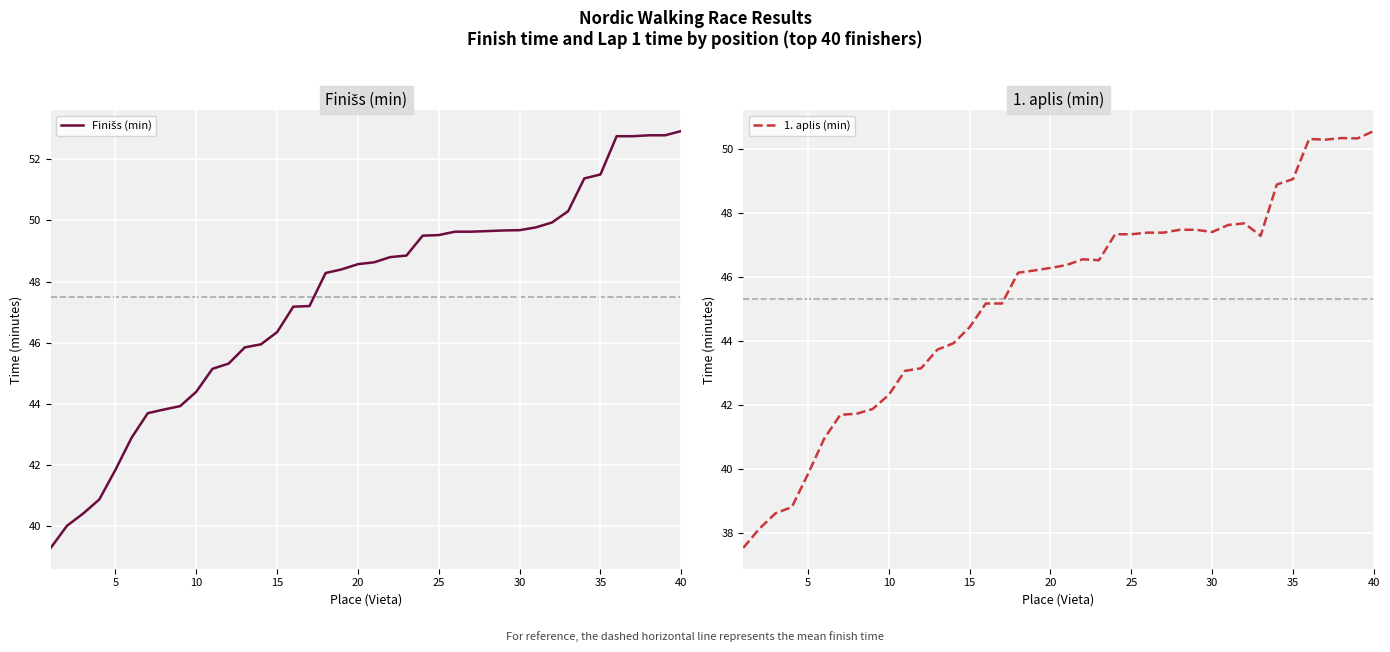

The 1. aplis (min) series shows 20.8 at 25. True or false?

False